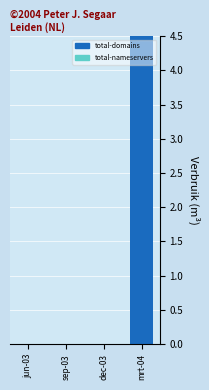

List the labels in order of total-nameservers value, smallest first.

jun-03, sep-03, dec-03, mrt-04